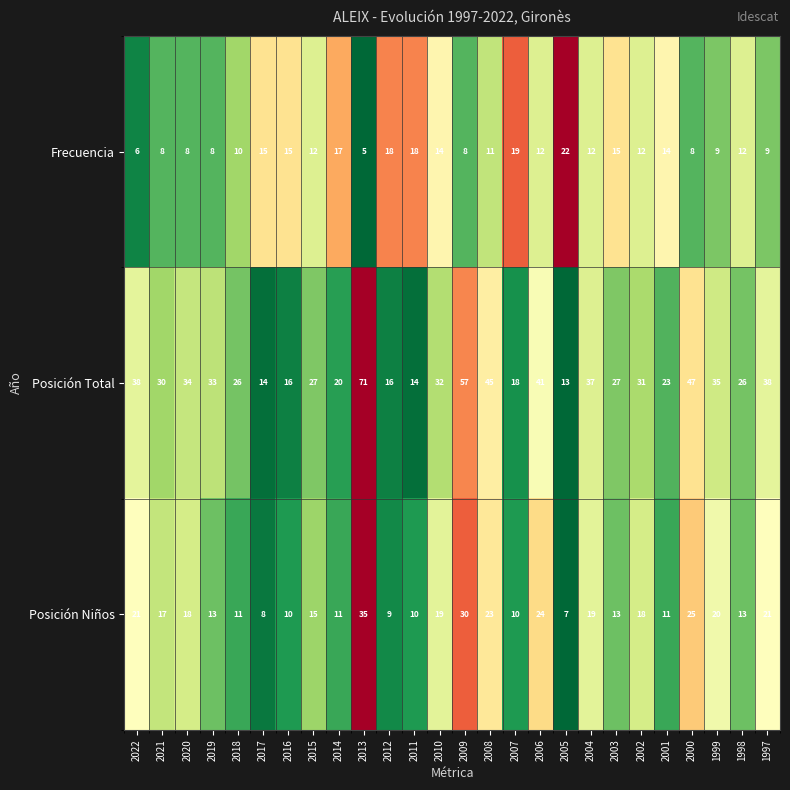

Which series has the largest total across all categories?

Posición Total